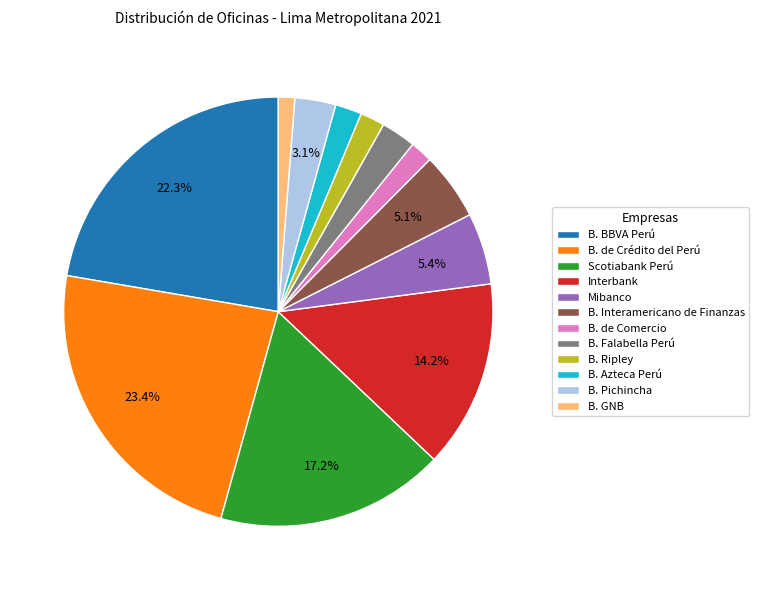

Is there a majority slice in this chart?

No